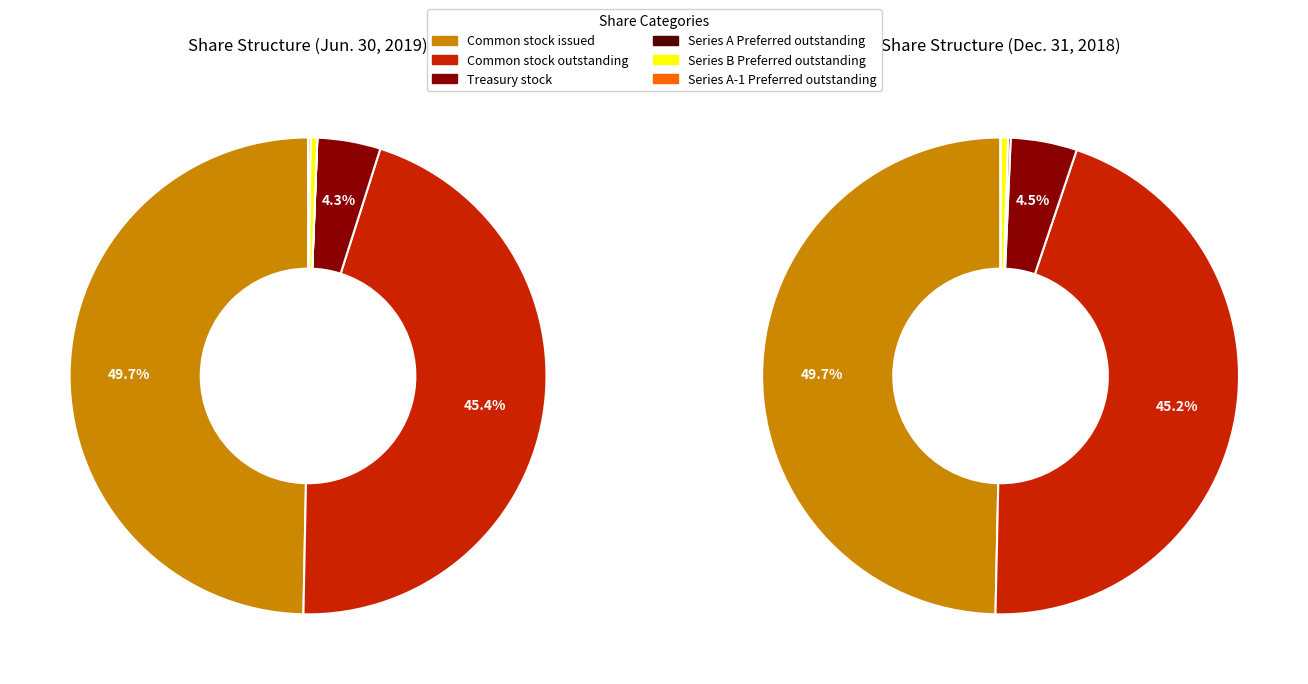

To the nearest percent, what is the average slice percentage?

17%